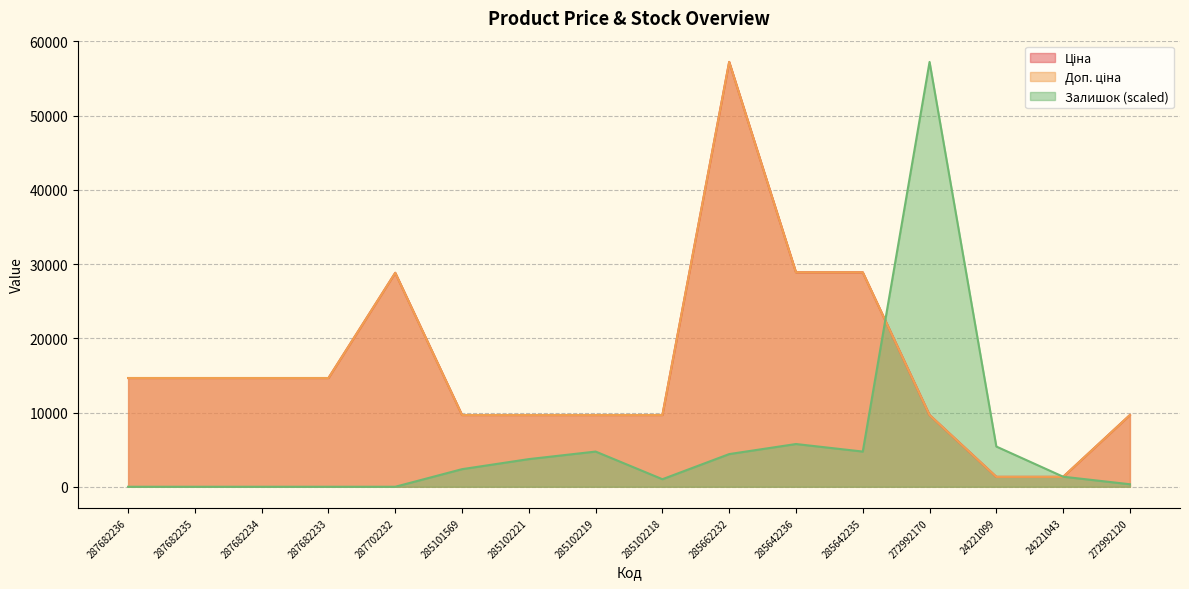

Where is the first local maximum for Ціна?

287702232